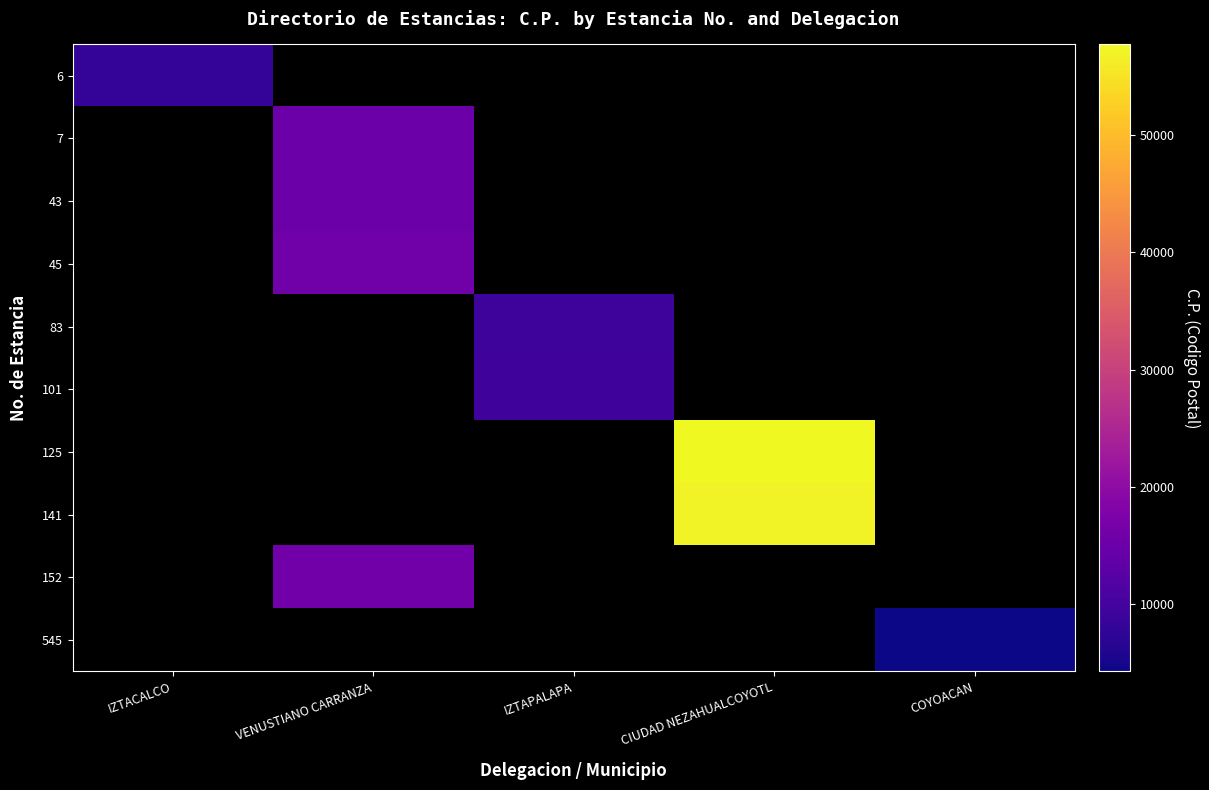

What is the maximum value shown in the chart?

57740.0